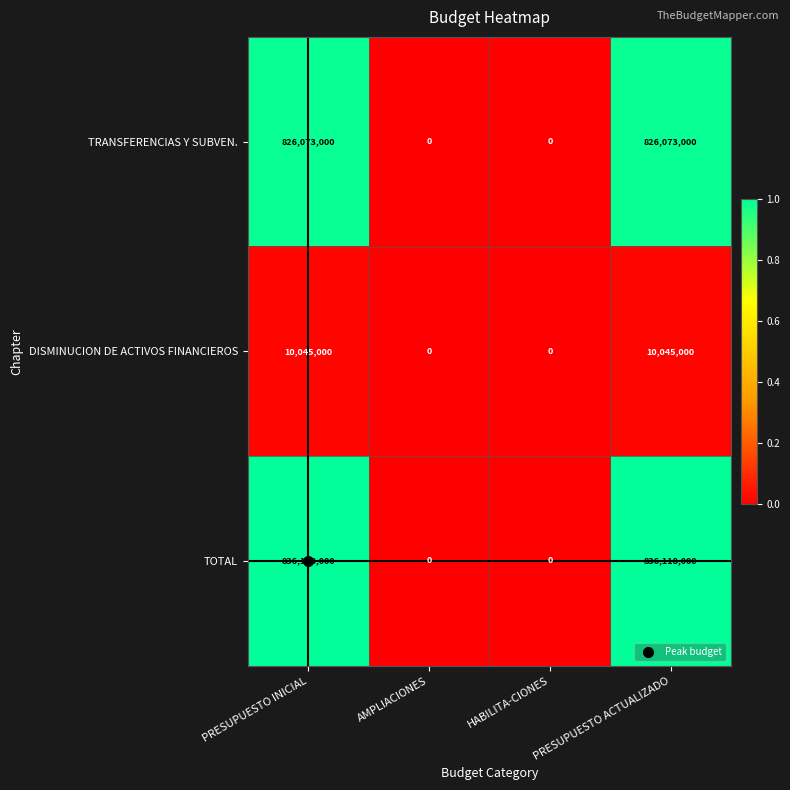

How many DISMINUCION DE ACTIVOS FINANCIEROS values are between 0 and 10045000?

4